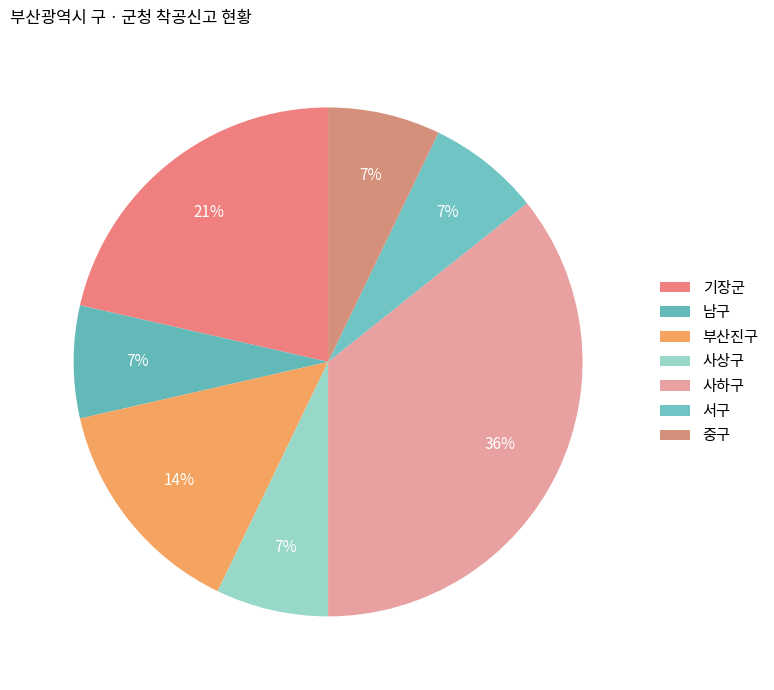

How many slices are in this pie chart?

7